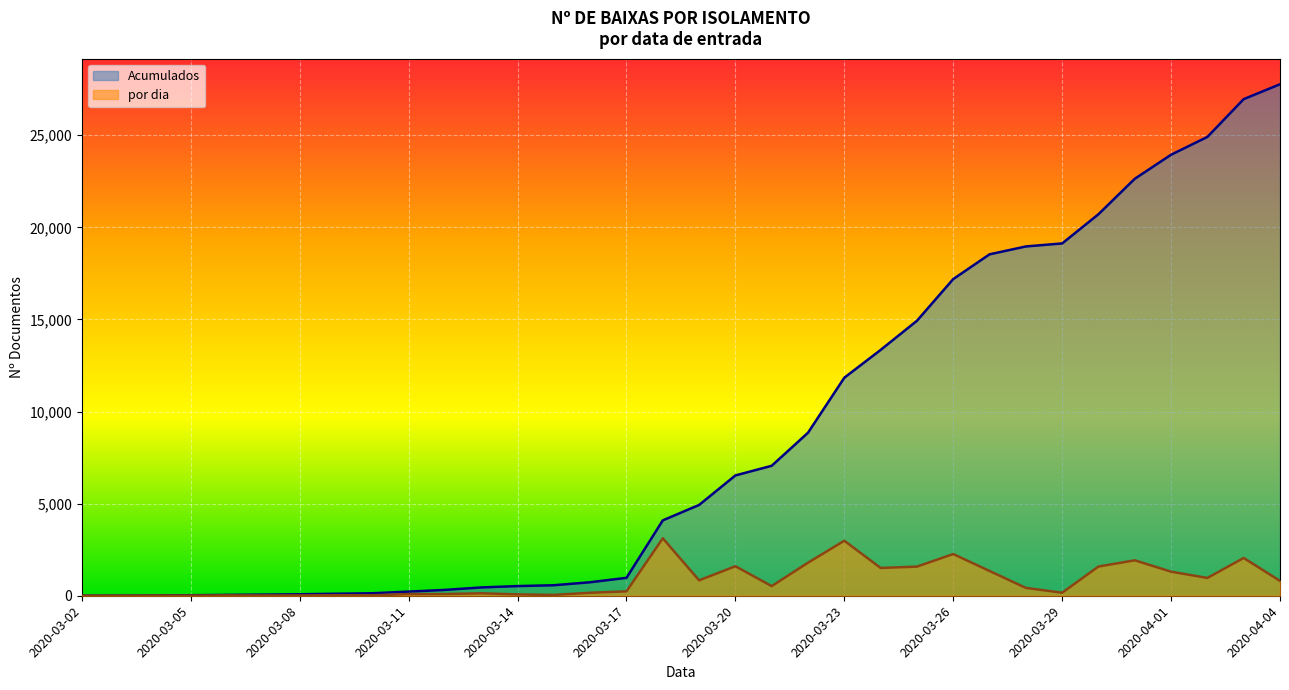

What is the maximum value for por dia?

3120